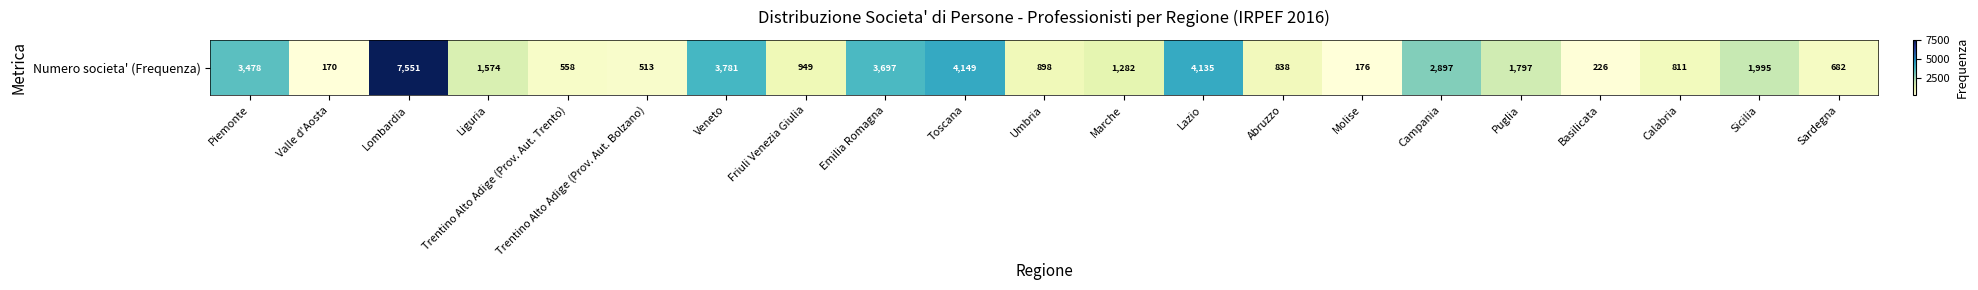

What is the average value?

2007